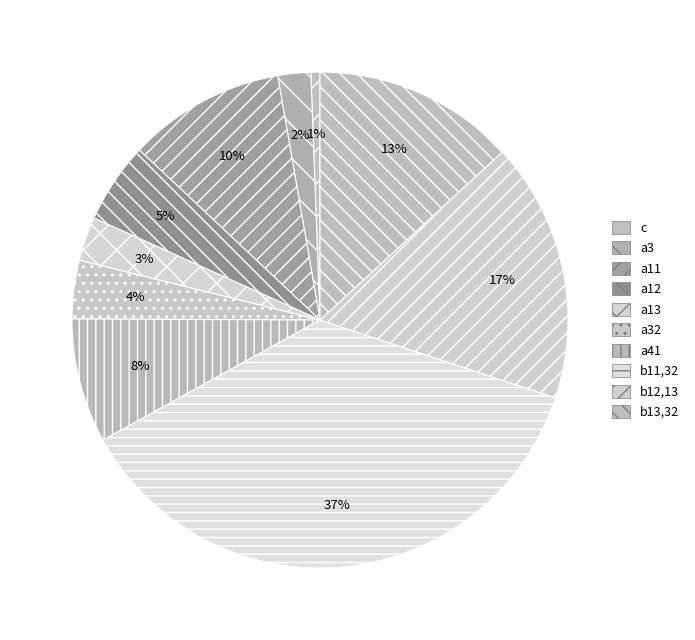

Is there a majority slice in this chart?

No